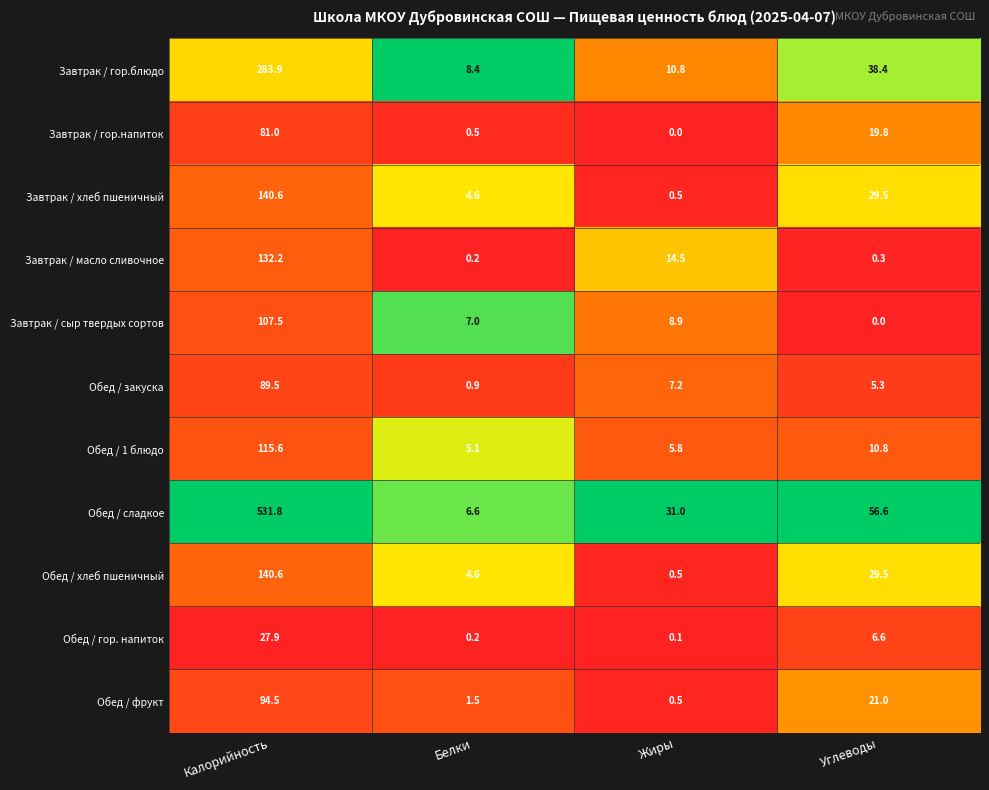

Where is Завтрак / гор.блюдо nearest to the value 146?

Углеводы